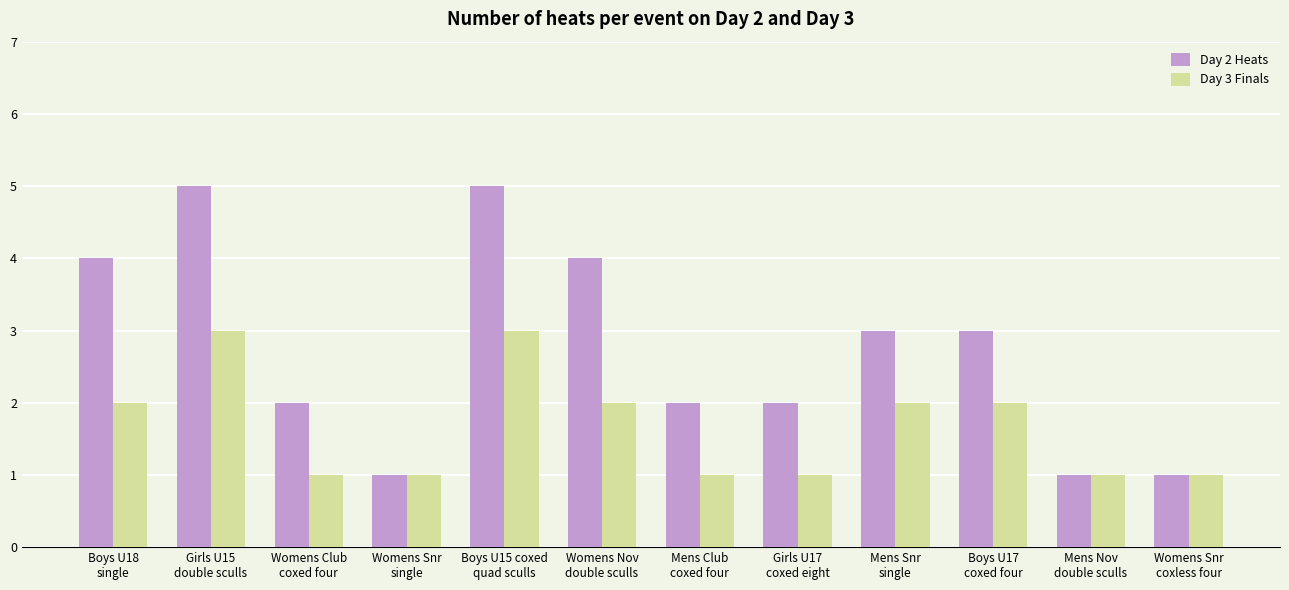

What is the smallest value displayed?

1